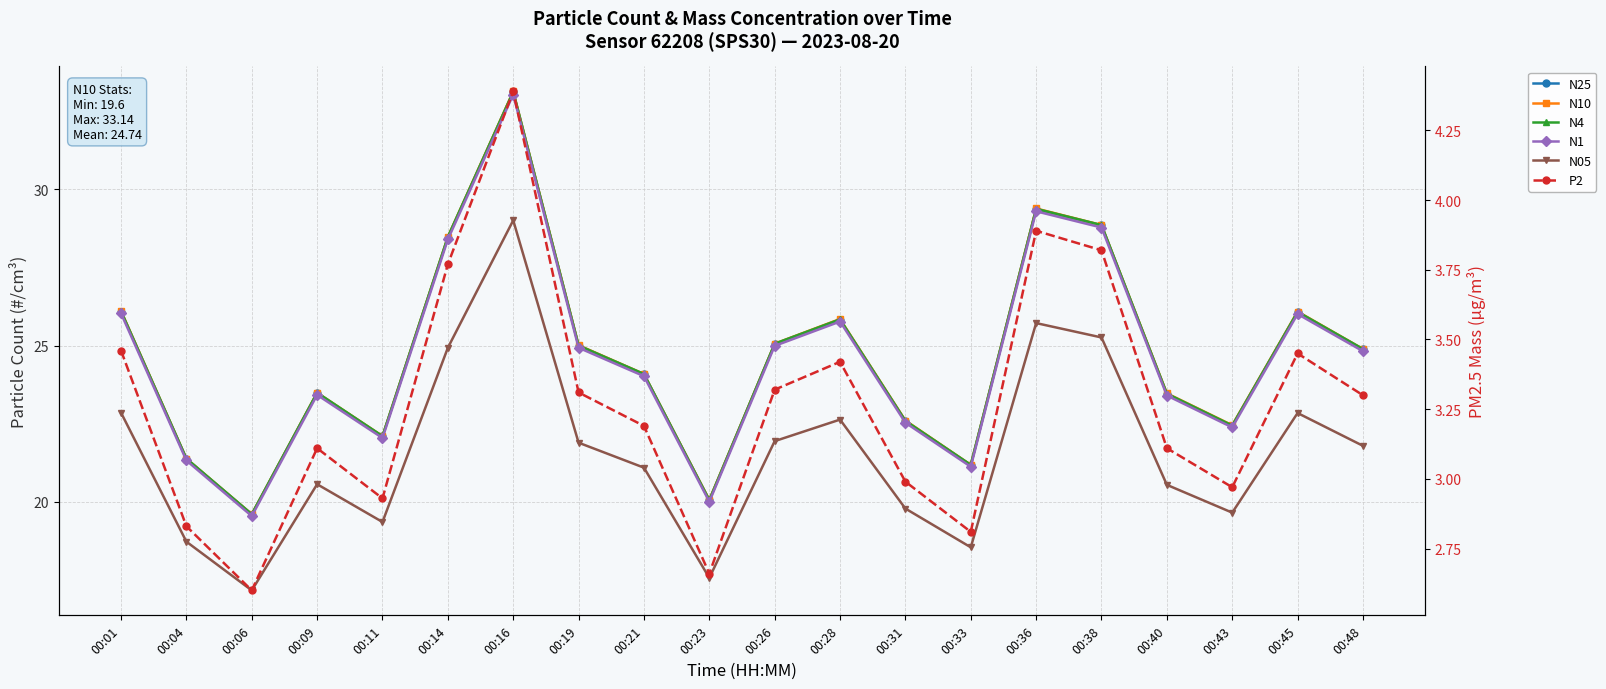

Reading left to right, transcribe all the data shown in this chart.

N25: 00:01=26.1	00:04=21.4	00:06=19.6	00:09=23.5	00:11=22.1	00:14=28.5	00:16=33.1	00:19=25.0	00:21=24.1	00:23=20.1	00:26=25.1	00:28=25.8	00:31=22.6	00:33=21.2	00:36=29.4	00:38=28.9	00:40=23.4	00:43=22.4	00:45=26.1	00:48=24.9
N10: 00:01=26.1	00:04=21.4	00:06=19.6	00:09=23.5	00:11=22.1	00:14=28.5	00:16=33.1	00:19=25.0	00:21=24.1	00:23=20.1	00:26=25.1	00:28=25.9	00:31=22.6	00:33=21.2	00:36=29.4	00:38=28.9	00:40=23.5	00:43=22.4	00:45=26.1	00:48=24.9
N4: 00:01=26.1	00:04=21.4	00:06=19.6	00:09=23.5	00:11=22.1	00:14=28.5	00:16=33.1	00:19=25.0	00:21=24.1	00:23=20.1	00:26=25.1	00:28=25.8	00:31=22.6	00:33=21.2	00:36=29.4	00:38=28.9	00:40=23.5	00:43=22.4	00:45=26.1	00:48=24.9
N1: 00:01=26.0	00:04=21.3	00:06=19.5	00:09=23.4	00:11=22.0	00:14=28.4	00:16=33.0	00:19=24.9	00:21=24.0	00:23=20.0	00:26=25.0	00:28=25.8	00:31=22.5	00:33=21.1	00:36=29.3	00:38=28.8	00:40=23.4	00:43=22.4	00:45=26.0	00:48=24.8
N05: 00:01=22.9	00:04=18.7	00:06=17.2	00:09=20.6	00:11=19.4	00:14=24.9	00:16=29.0	00:19=21.9	00:21=21.1	00:23=17.6	00:26=21.9	00:28=22.6	00:31=19.8	00:33=18.5	00:36=25.7	00:38=25.3	00:40=20.5	00:43=19.6	00:45=22.8	00:48=21.8
P2: 00:01=3.5	00:04=2.8	00:06=2.6	00:09=3.1	00:11=2.9	00:14=3.8	00:16=4.4	00:19=3.3	00:21=3.2	00:23=2.7	00:26=3.3	00:28=3.4	00:31=3.0	00:33=2.8	00:36=3.9	00:38=3.8	00:40=3.1	00:43=3.0	00:45=3.5	00:48=3.3